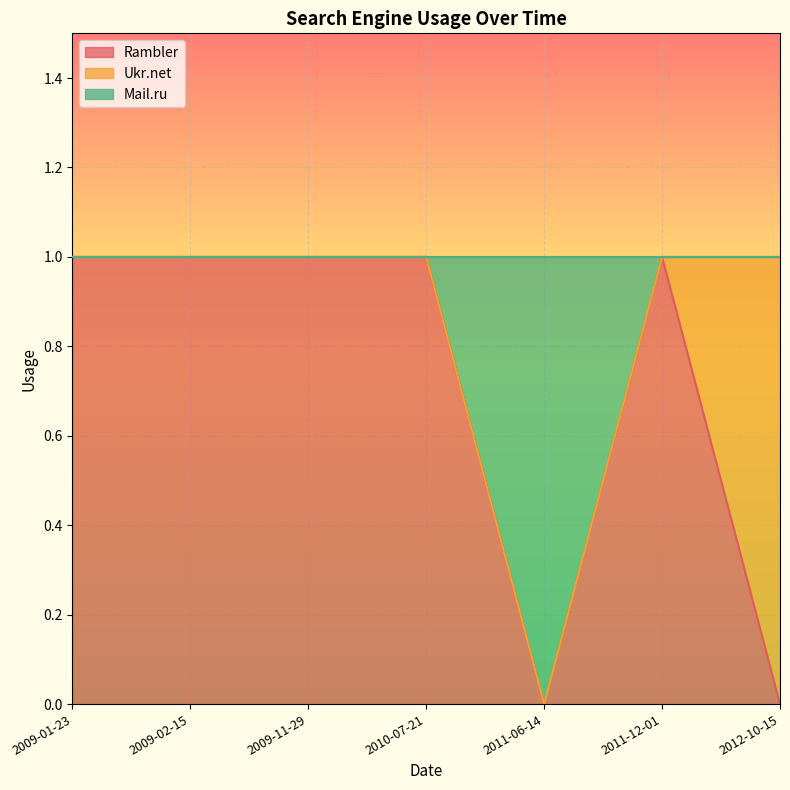

True or false: Rambler has a value of 2 at 2011-12-01.

False